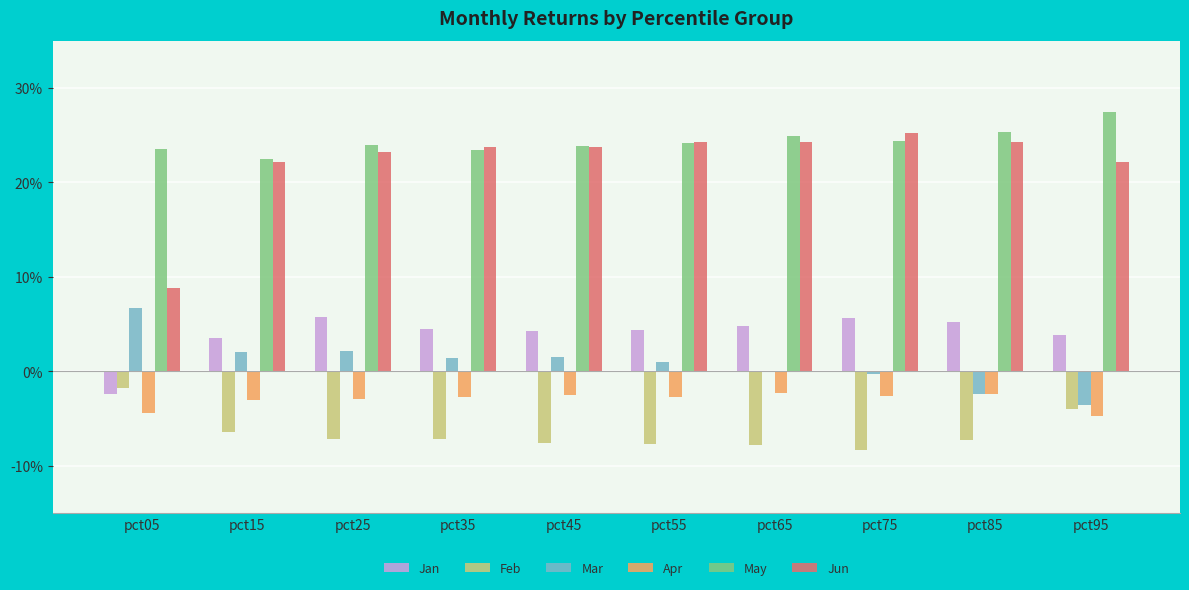

What is the spread (max minus min) of values at pct45?

0.3